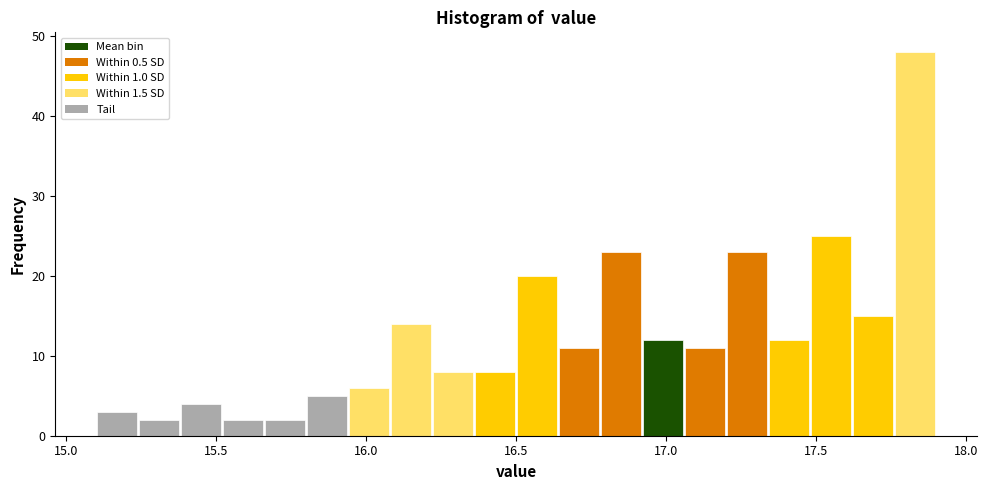

Read against the x-axis, roughly where is the centre of the tallest bar?

17.85